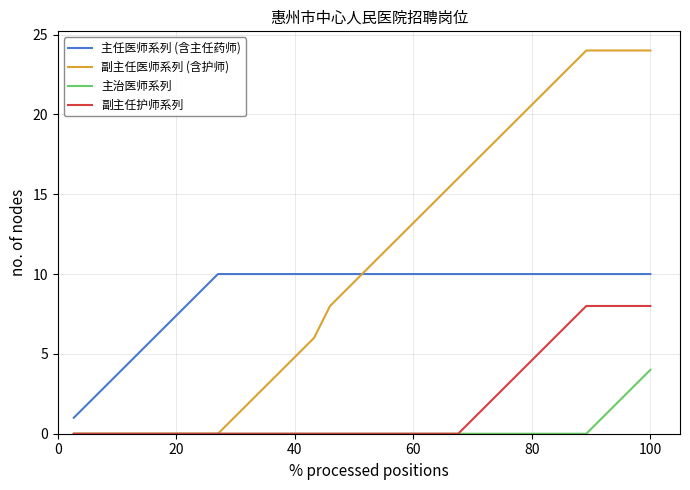

How many lines are shown in the chart?

4